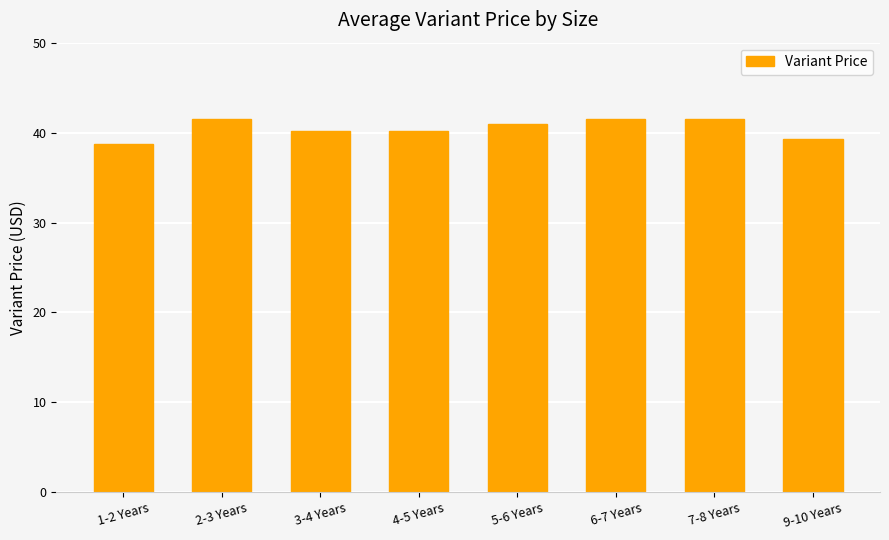

What is the difference between the second highest and second lowest values?

2.2